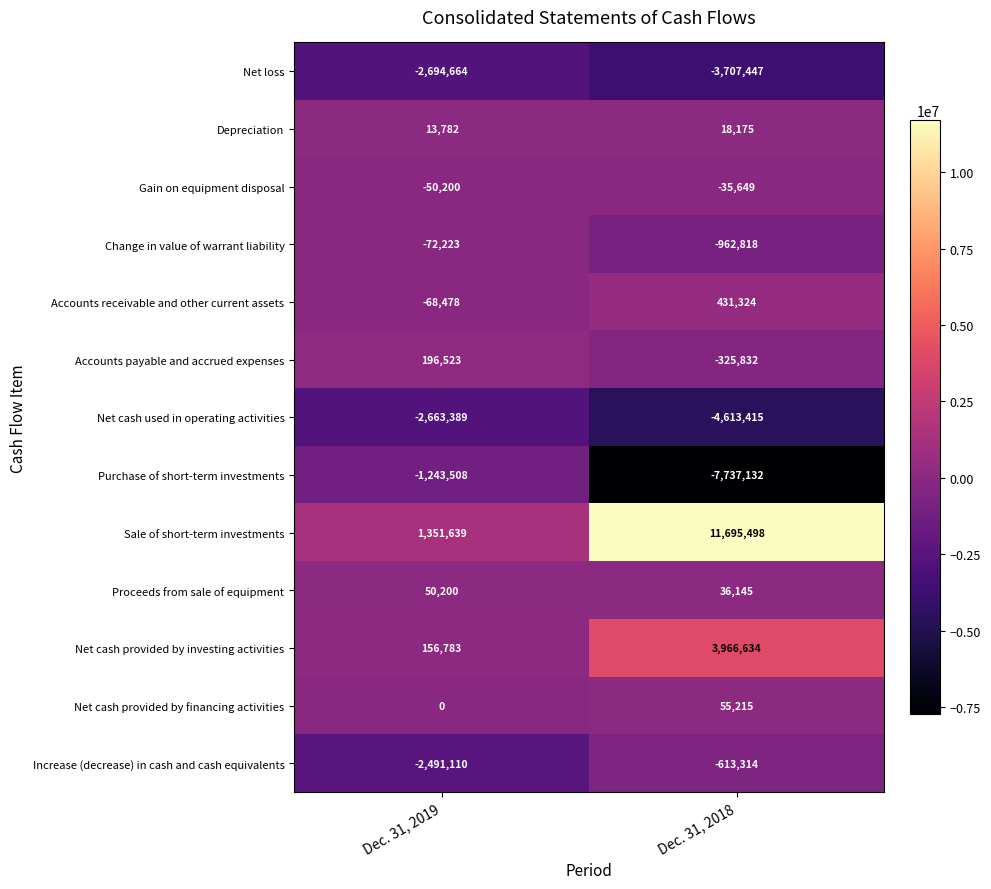

Count the number of data series in this chart.

13